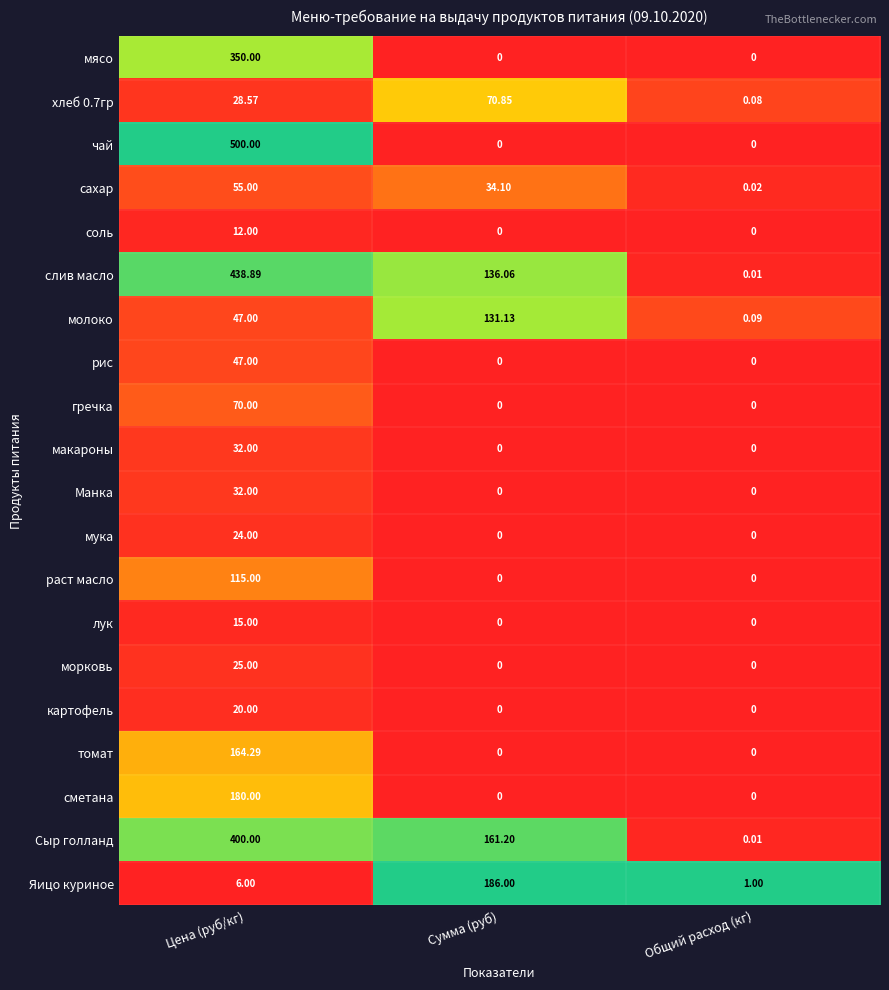

What is the total value across all series at Общий расход (кг)?

1.2